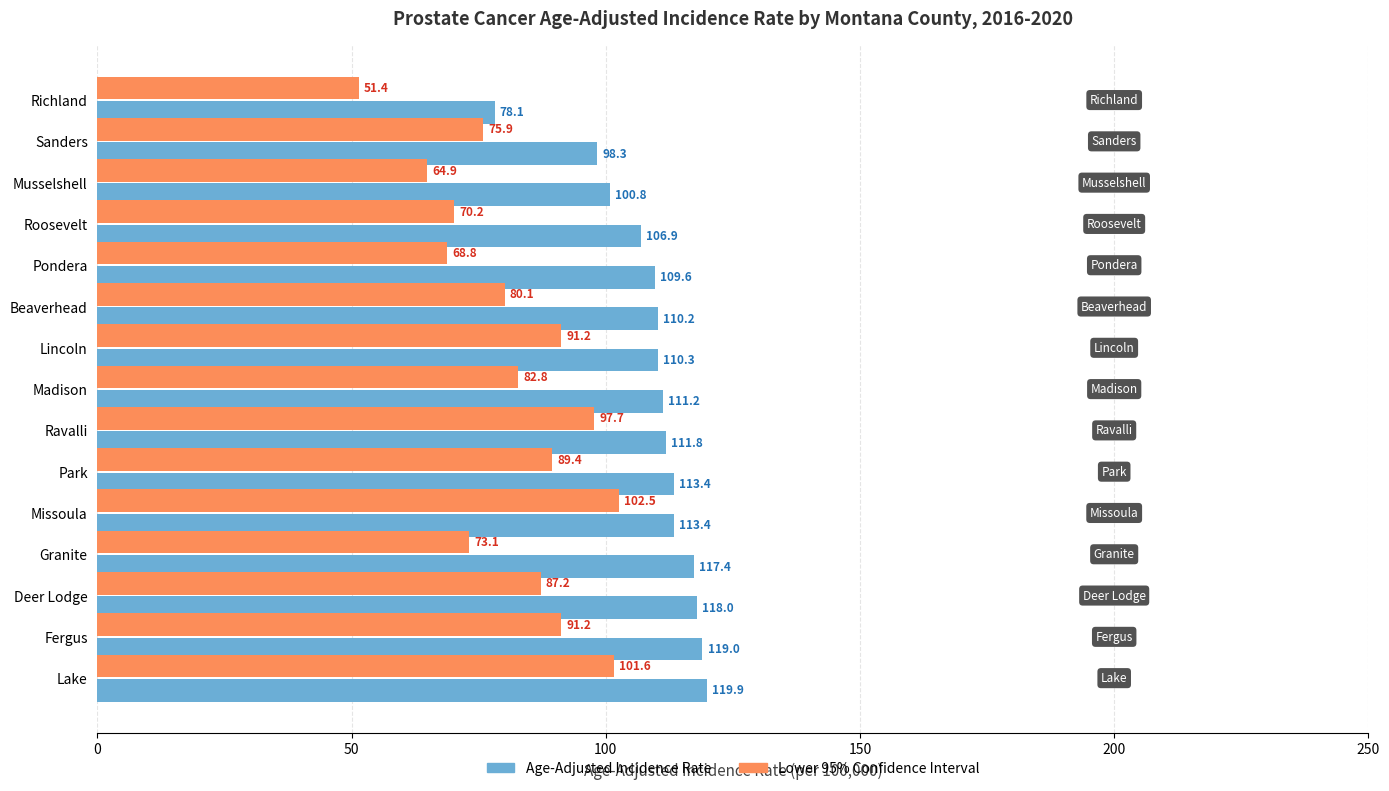

What is the total value across all series at Ravalli?

209.5